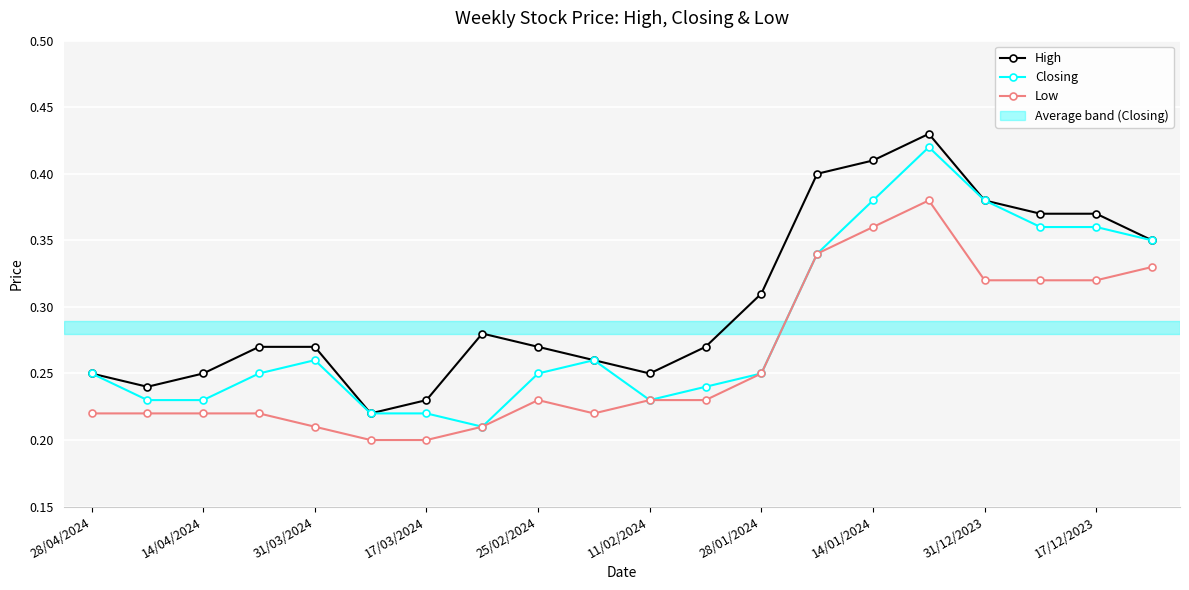

List the series in order of their peak value, lowest first.

Low, Closing, High